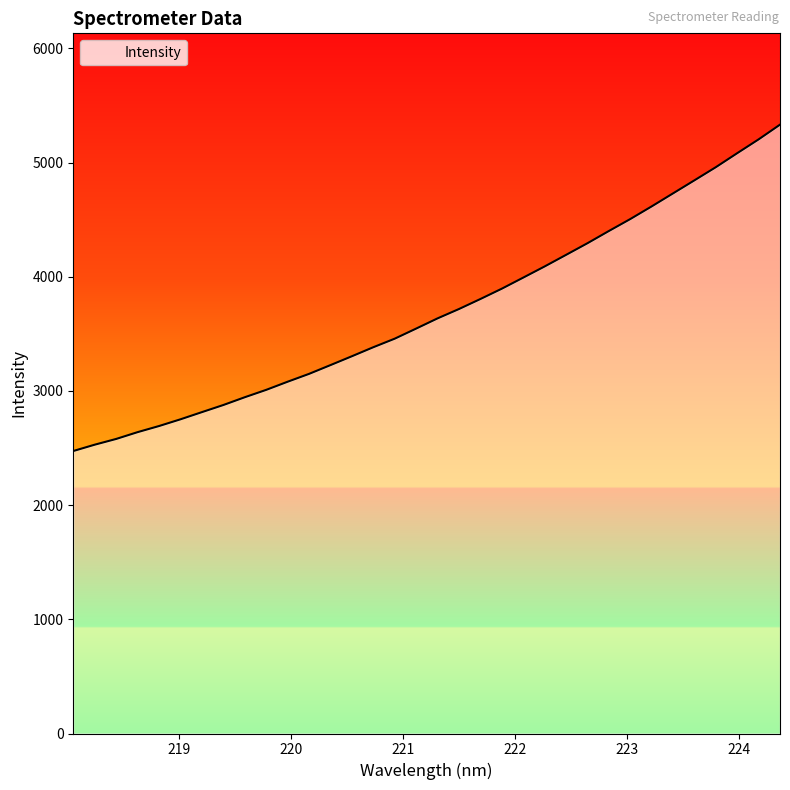

What is the difference between the maximum and minimum values?

2858.6